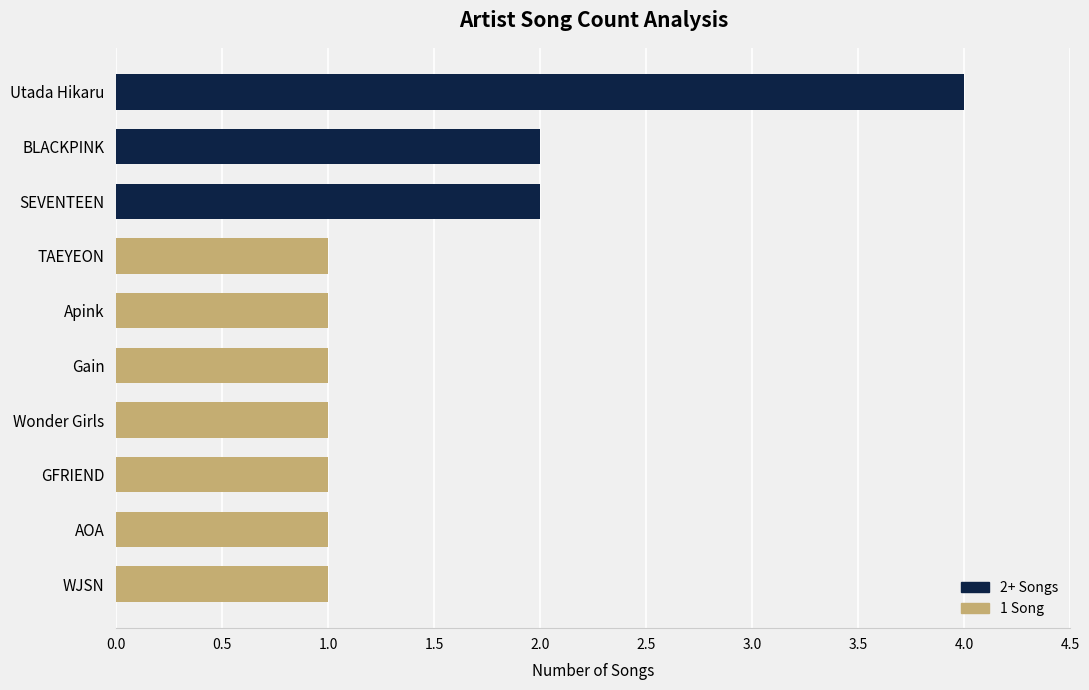

What is the ratio of the value at WJSN to the value at BLACKPINK?

0.5